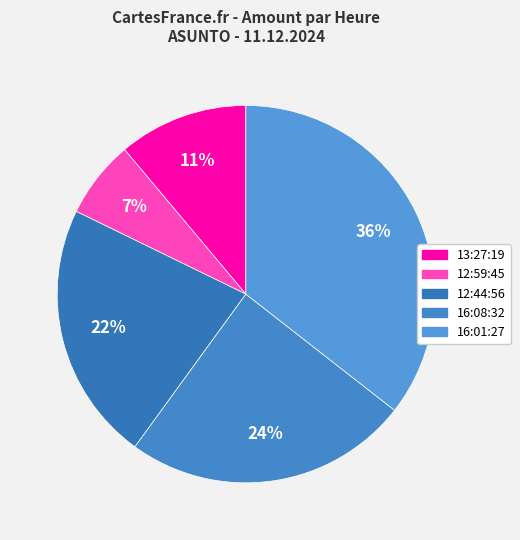

Count the number of slices in the pie.

5